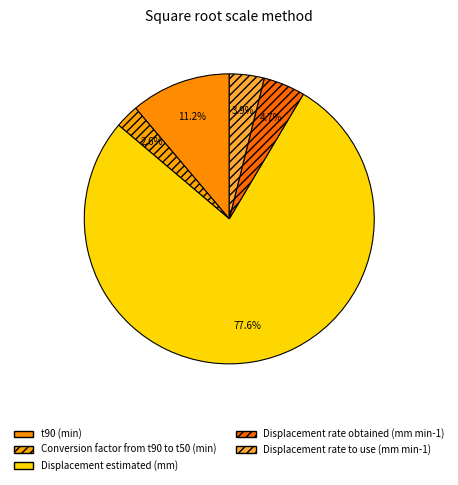

Rank the categories by value from lowest to highest.

Conversion factor from t90 to t50 (min), Displacement rate to use (mm min-1), Displacement rate obtained (mm min-1), t90 (min), Displacement estimated (mm)